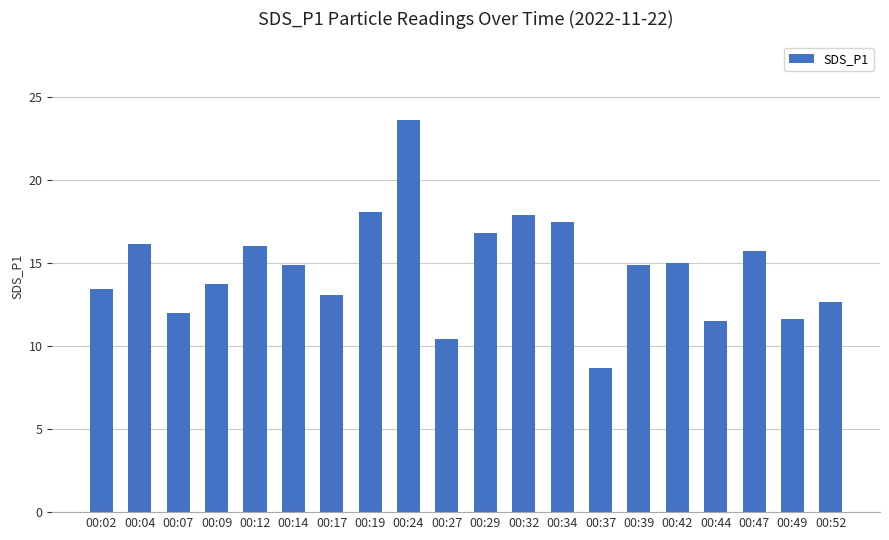

What is the value of the 10th bar from the left?

10.4